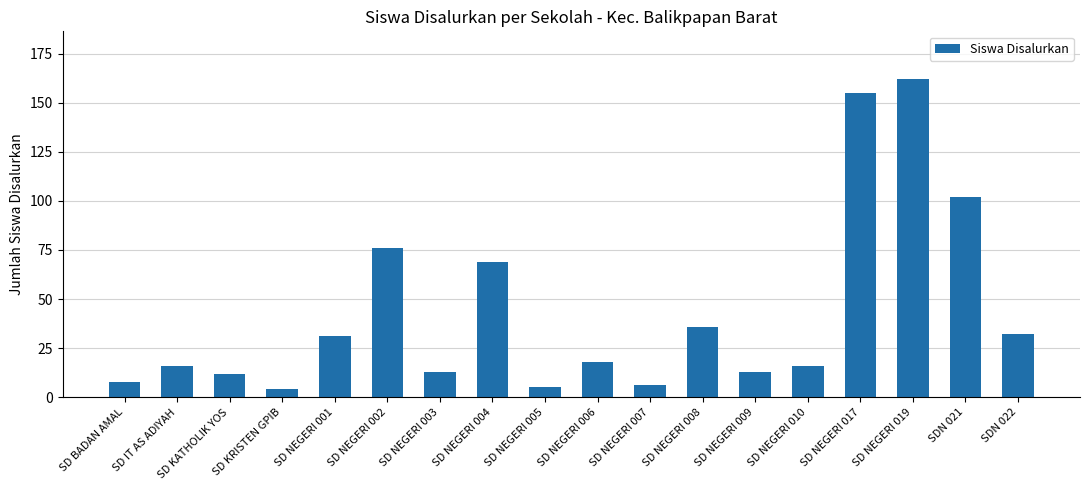

What is the label of the 14th bar from the left?

SD NEGERI 010